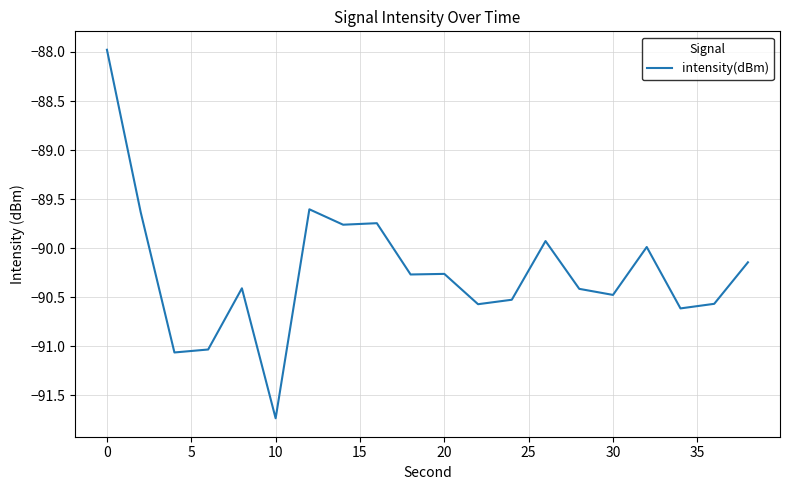

How many lines are shown in the chart?

1